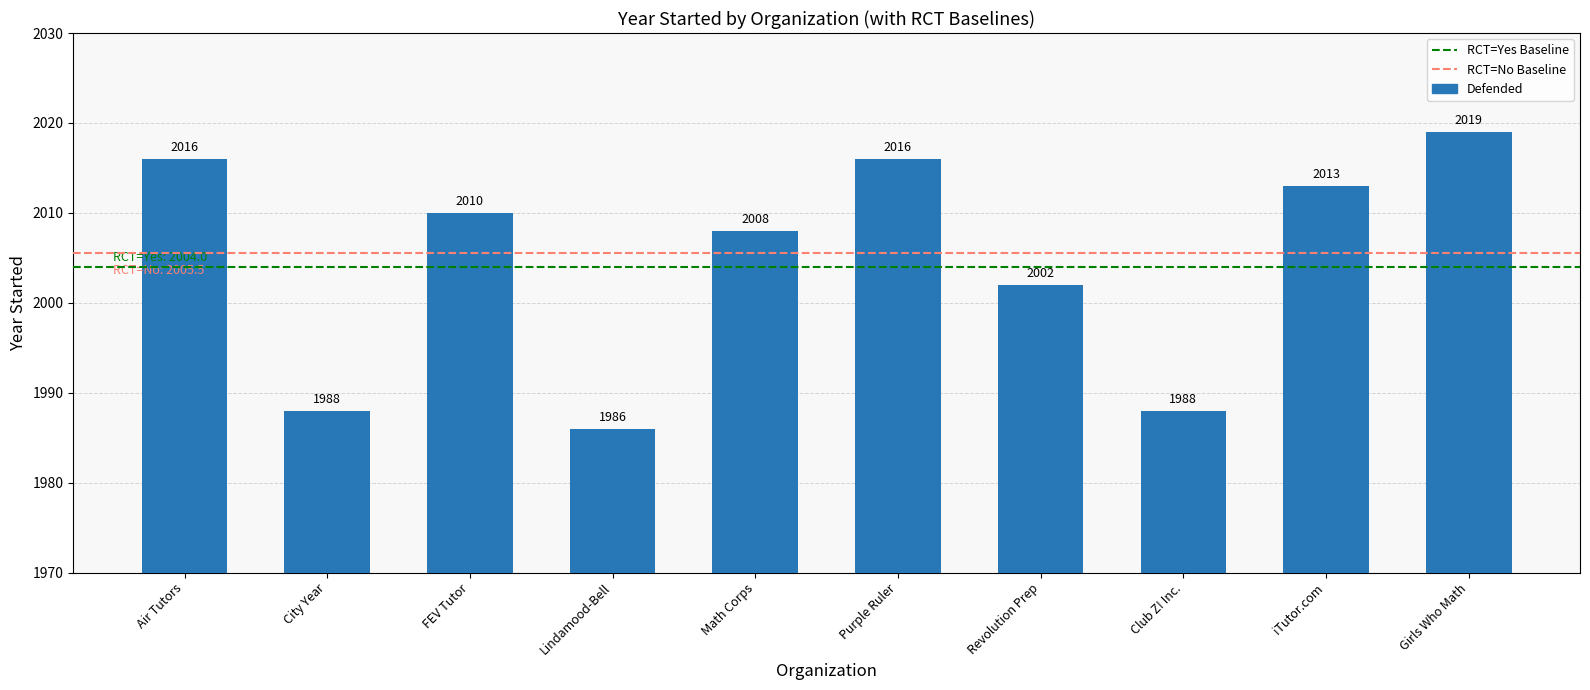

How many bars are there in total?

10